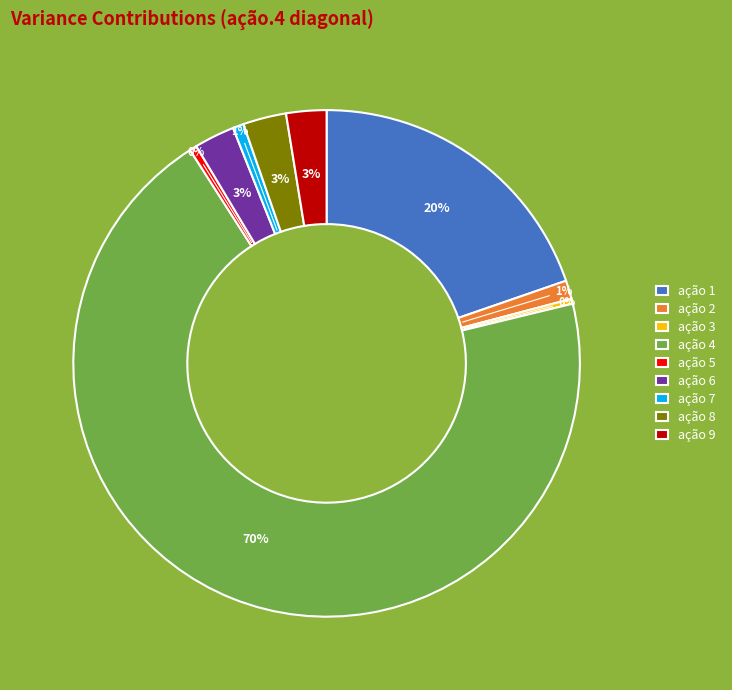

What is the largest slice in the pie chart?

ação 4